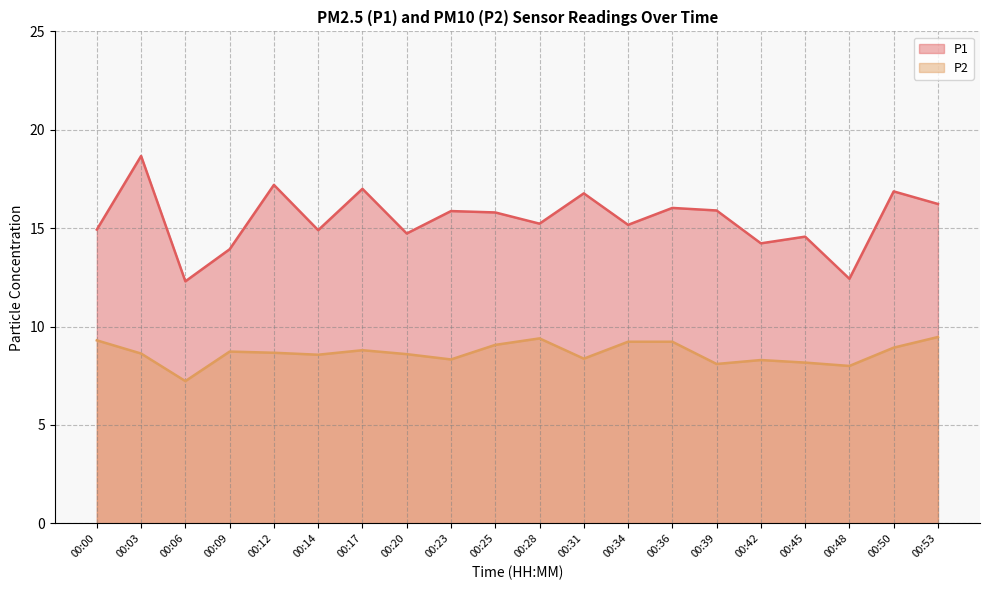

True or false: P2 and P1 intersect in this chart.

False